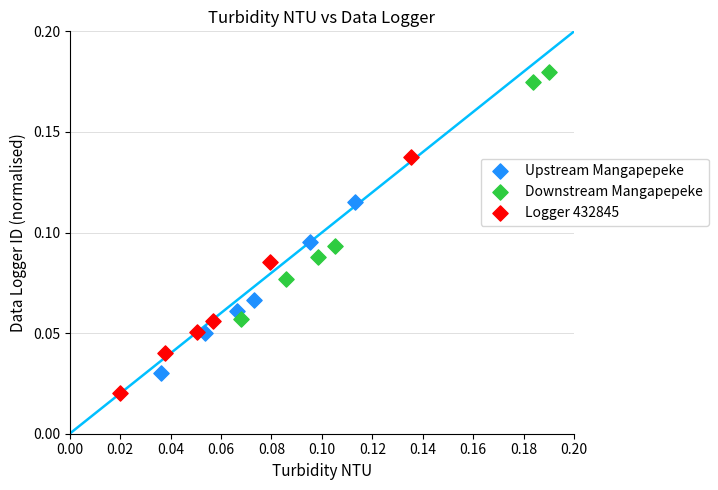

Which series reaches the maximum Y coordinate?

Downstream Mangapepeke